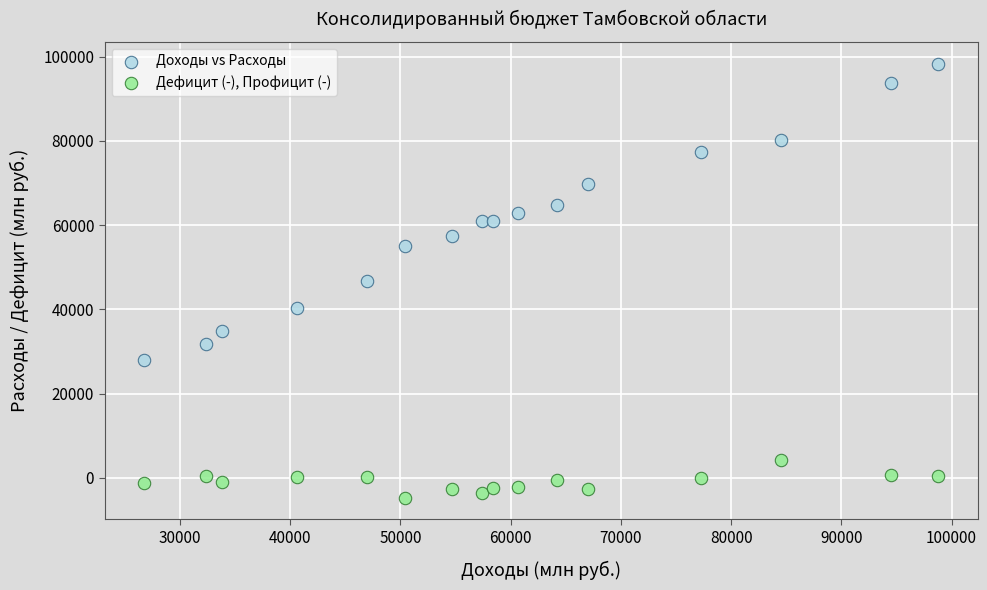

Which series contains the highest Y value?

Доходы vs Расходы